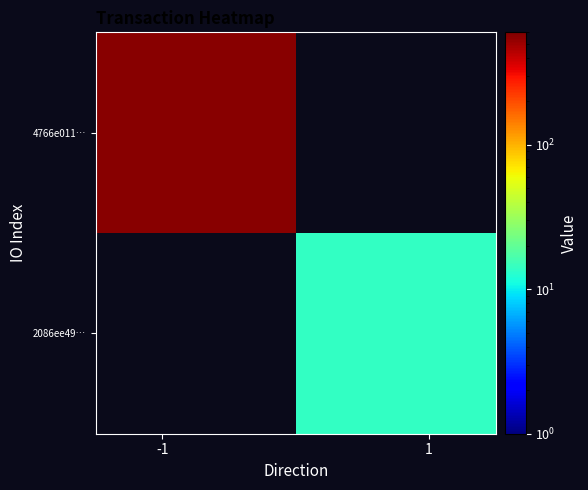

What is the highest value of the 4766e011… series?

564.0